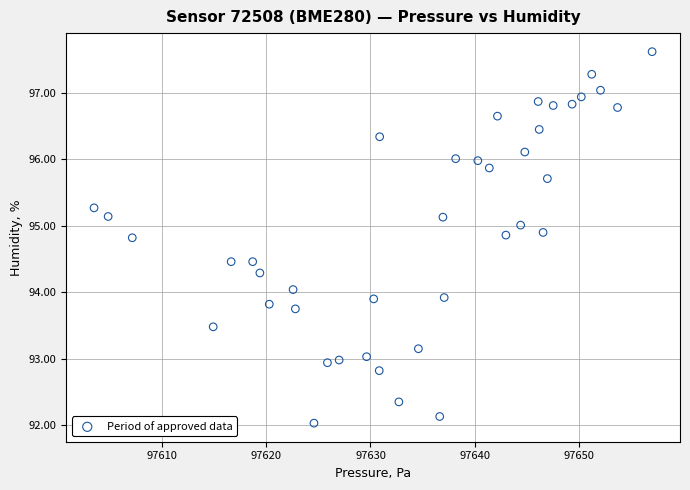

What is the range of Y values (max minus min)?

5.6